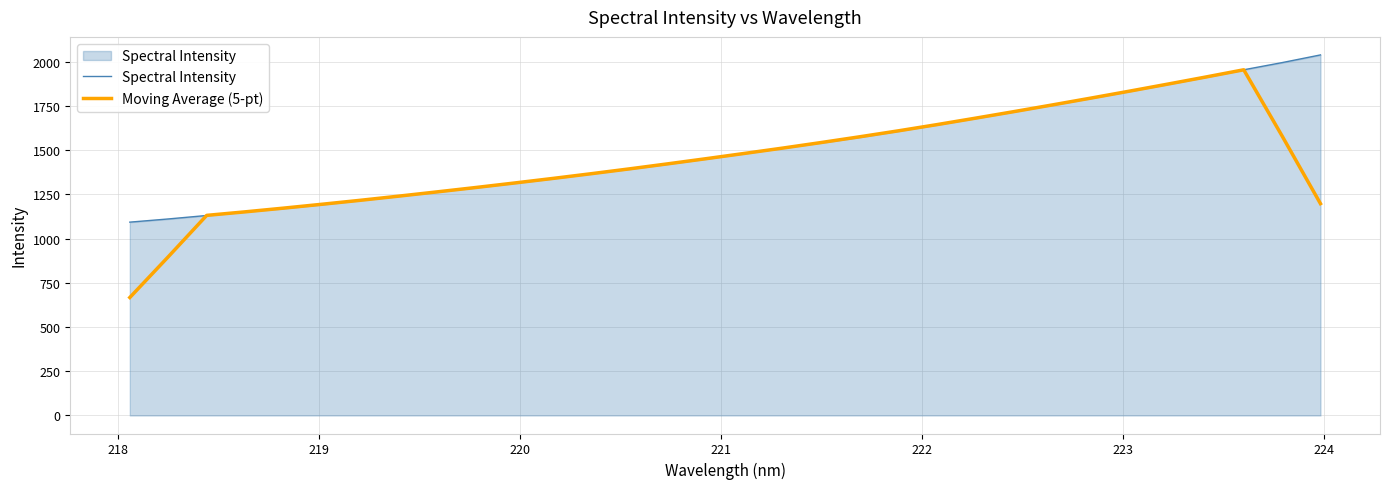

What is the minimum value shown in the chart?

667.1